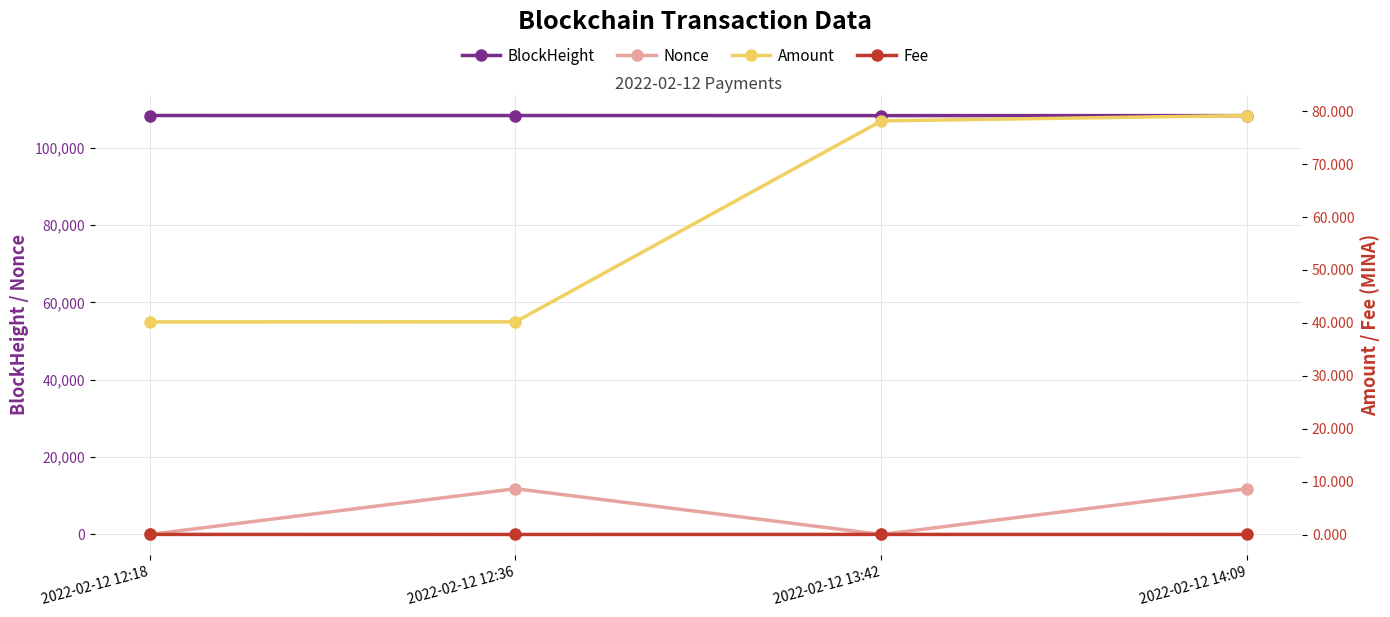

The value of Fee at 2022-02-12 14:09 is 0.0. True or false?

False